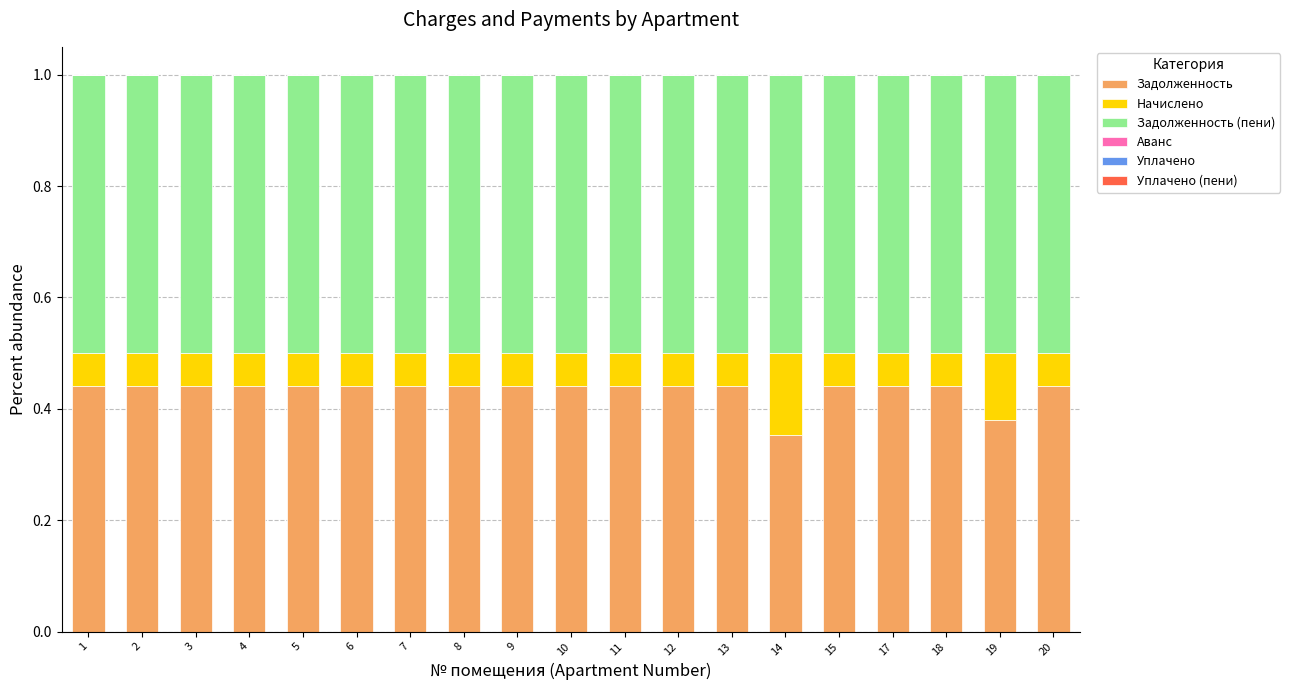

How many Задолженность values are between 0 and 1?

19